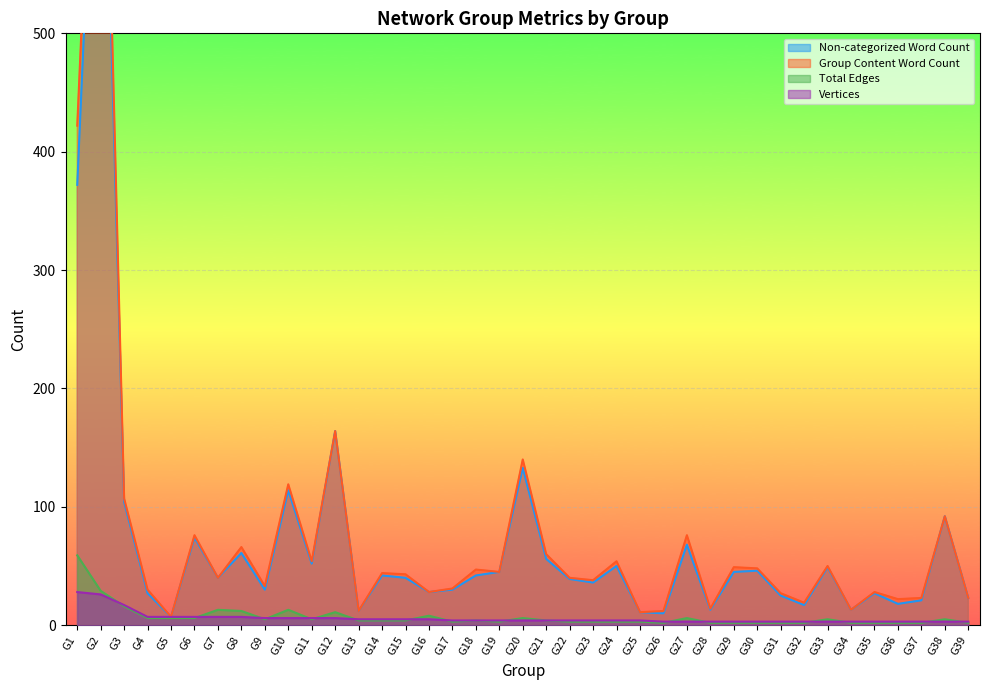

What is the minimum value shown in the chart?

2